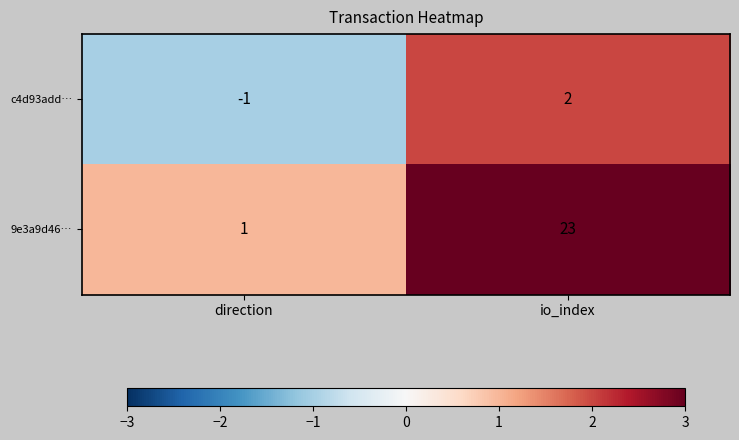

The value of 9e3a9d46… at io_index is 23. True or false?

True